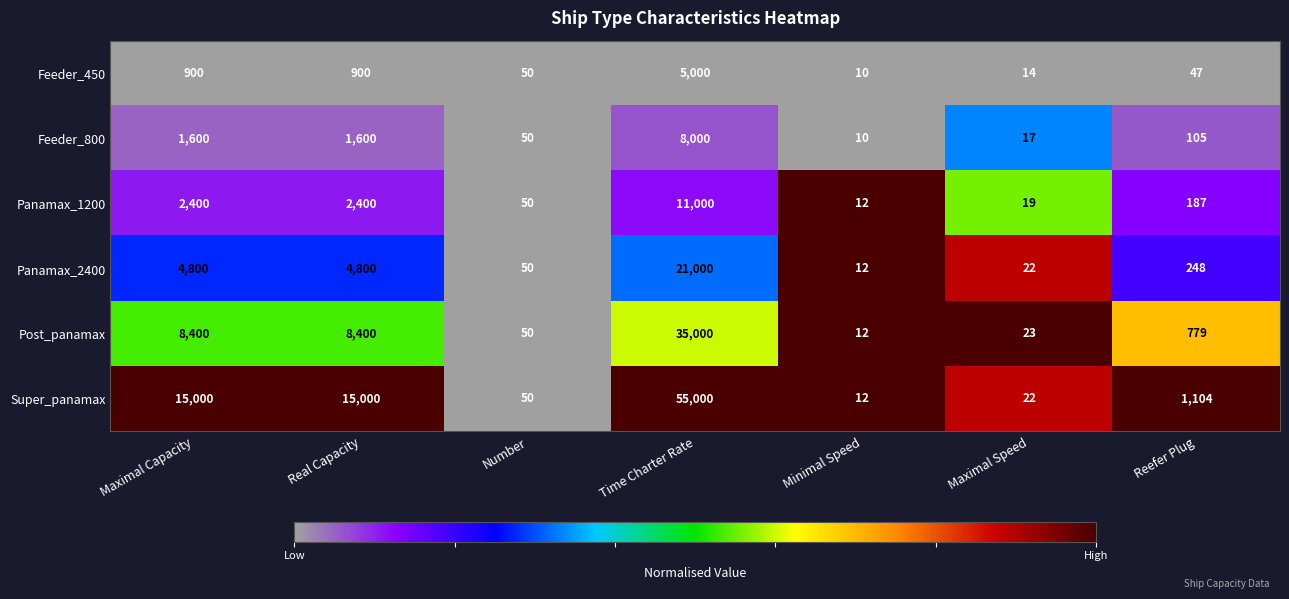

Rank the series at Time Charter Rate from lowest to highest value.

Feeder_450, Feeder_800, Panamax_1200, Panamax_2400, Post_panamax, Super_panamax